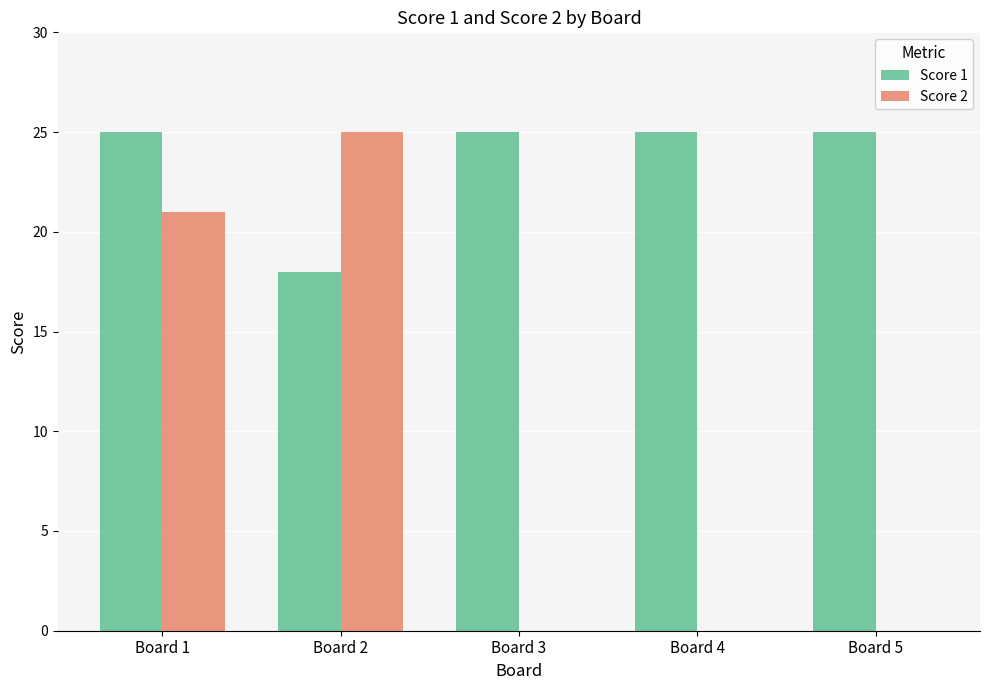

What are all the series names shown in the legend?

Score 1, Score 2